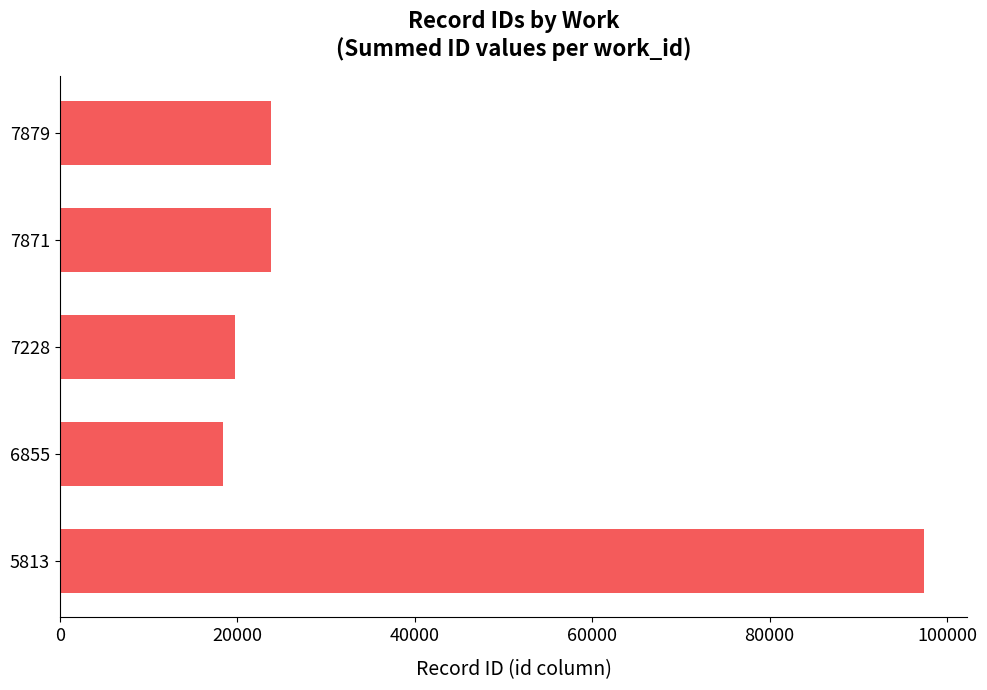

How many data points does each series have?

5